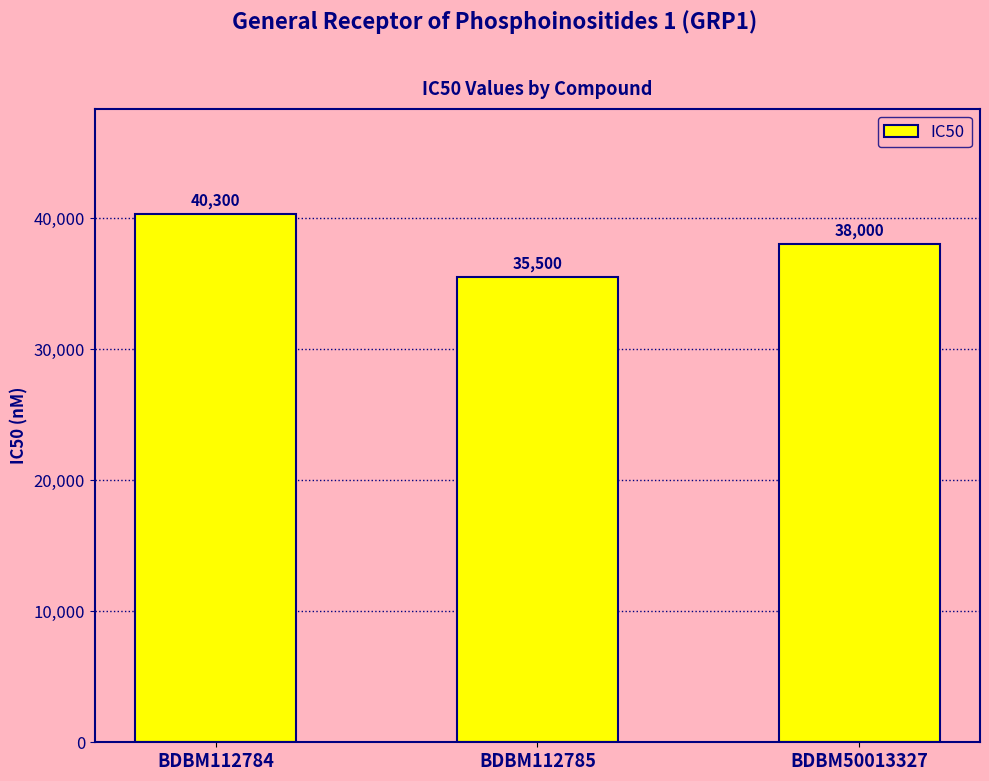

What is the average value?

37933